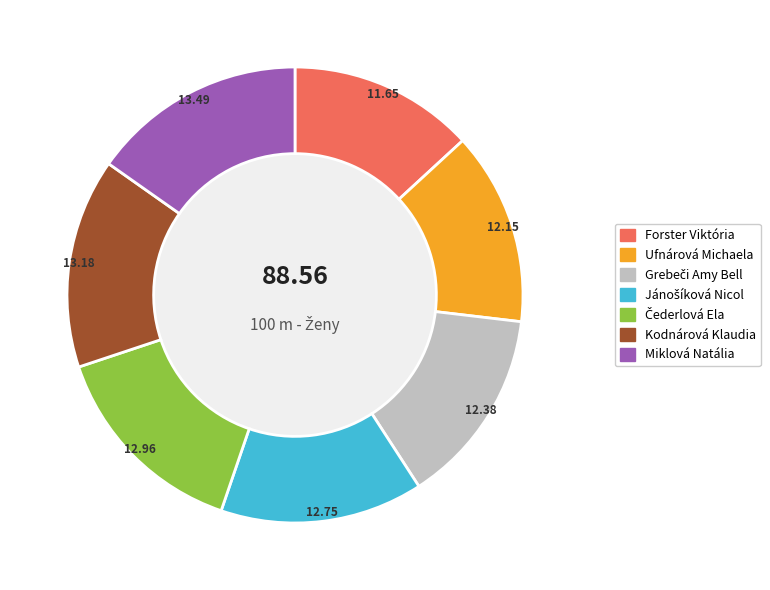

Does any single category account for the majority?

No